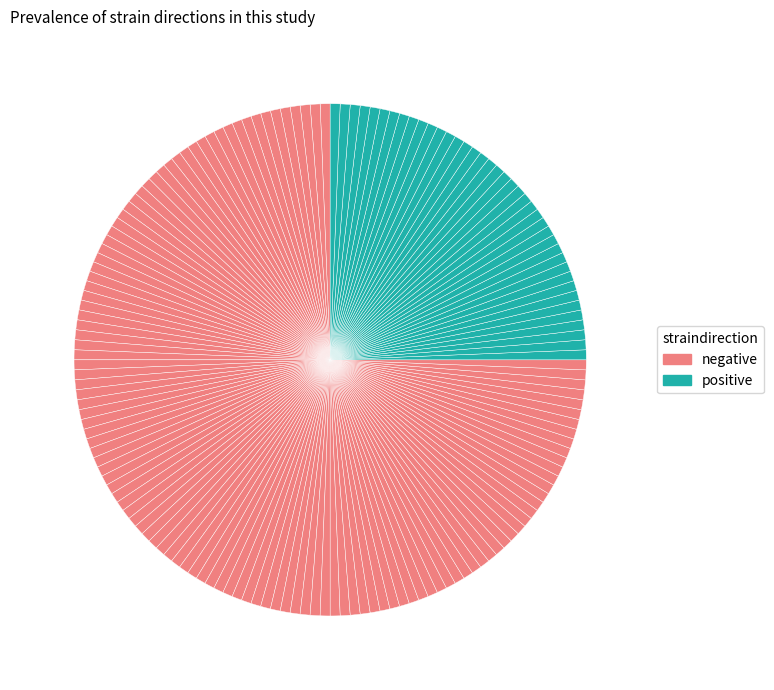

Count the number of slices in the pie.

160